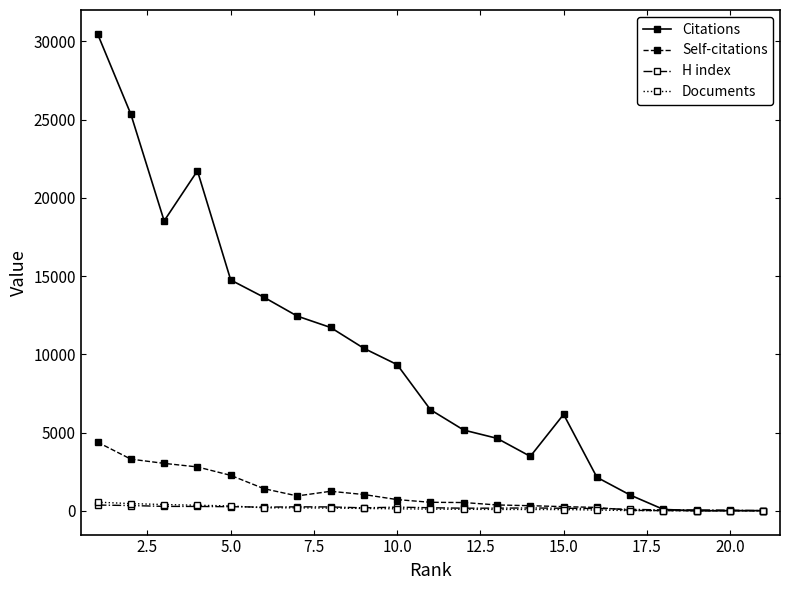

Which series has the widest spread of values?

Citations